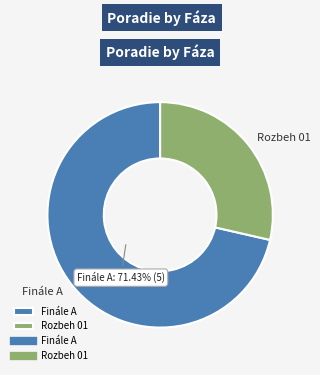

Which category accounts for the majority?

Finále A